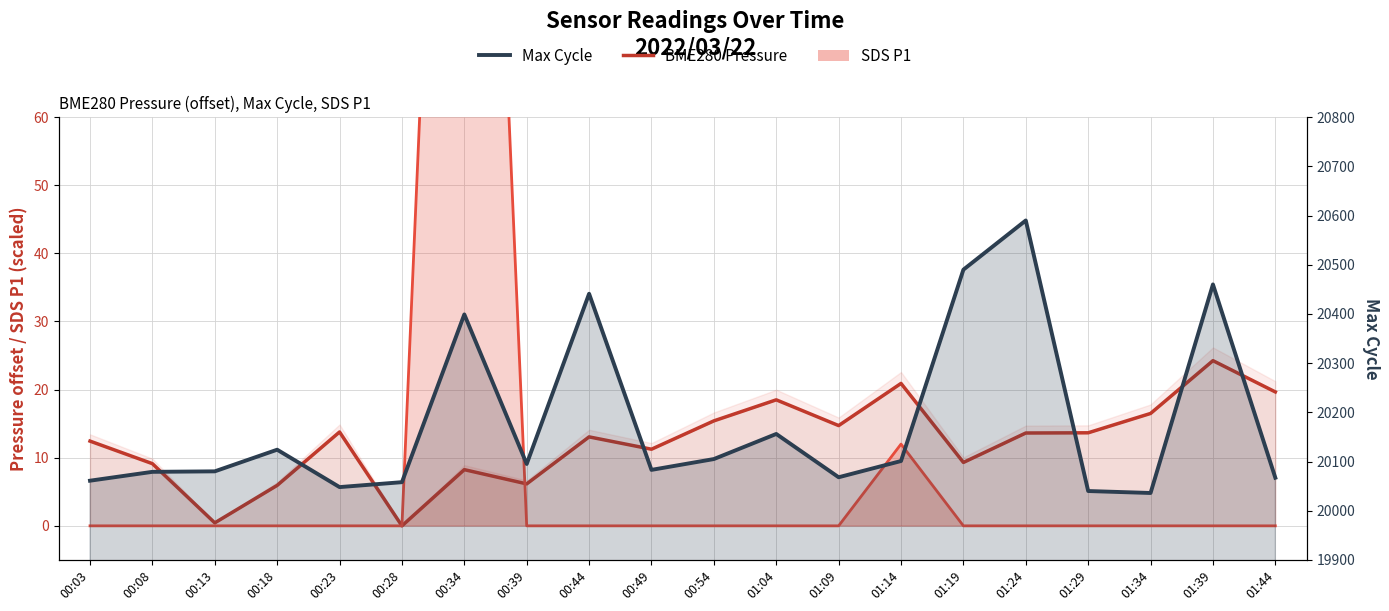

What is the approximate value of BME280_pressure at 00:13?

0.4